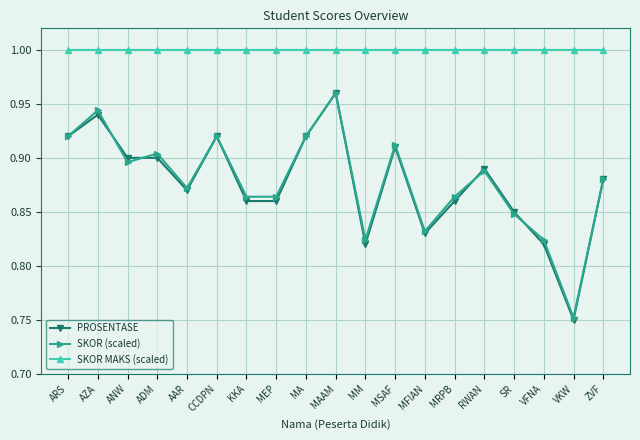

Rank the series at MRPB from lowest to highest value.

PROSENTASE, SKOR (scaled), SKOR MAKS (scaled)